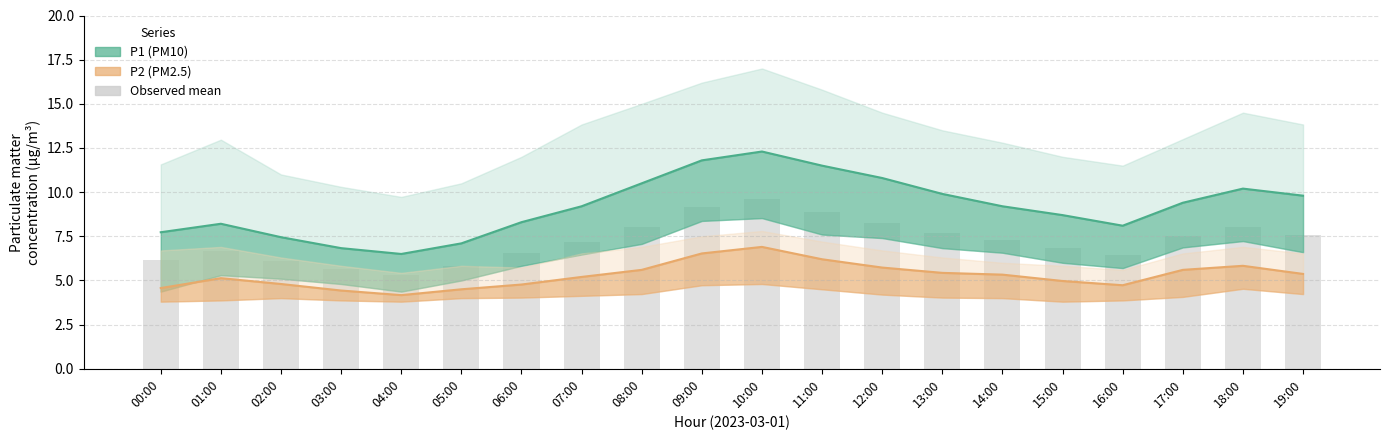

Count the number of categories in the chart.

20